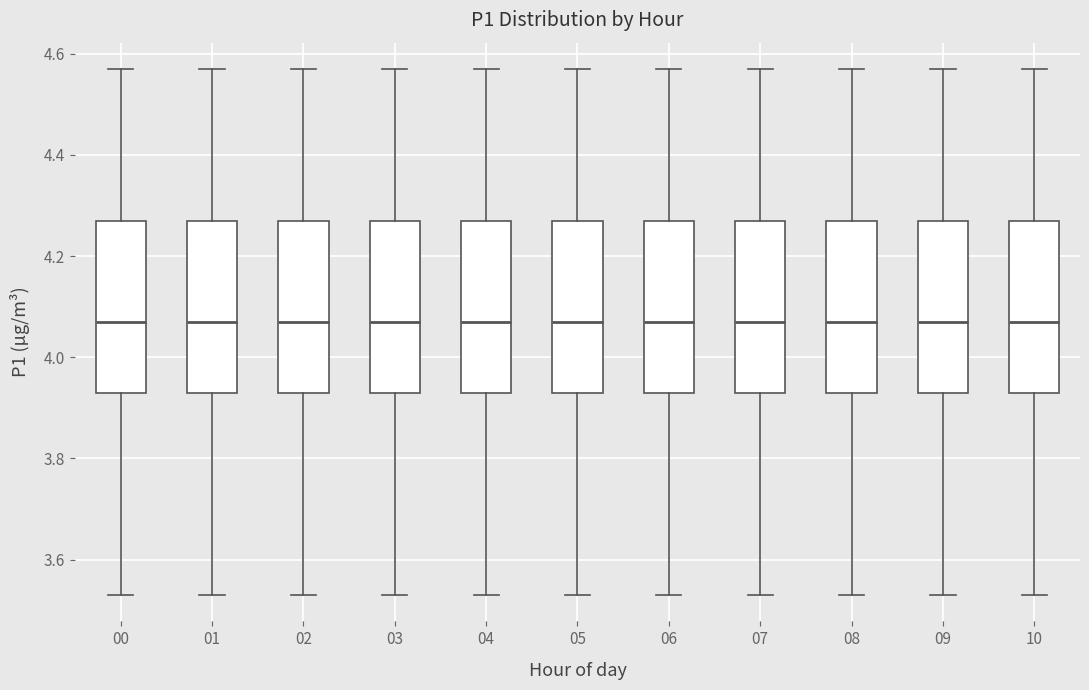

Reading left to right, read every box against the y-axis: the position of its median line, the range the box covers, and the ends of its whiskers. The values are not printed on the chart, so give them approximately, as read against the axis.

00: median 4.08, box 3.94 to 4.28, whiskers 3.54 to 4.58
01: median 4.08, box 3.94 to 4.28, whiskers 3.54 to 4.58
02: median 4.08, box 3.94 to 4.28, whiskers 3.54 to 4.58
03: median 4.08, box 3.94 to 4.28, whiskers 3.54 to 4.58
04: median 4.08, box 3.94 to 4.28, whiskers 3.54 to 4.58
05: median 4.08, box 3.94 to 4.28, whiskers 3.54 to 4.58
06: median 4.08, box 3.94 to 4.28, whiskers 3.54 to 4.58
07: median 4.08, box 3.94 to 4.28, whiskers 3.54 to 4.58
08: median 4.08, box 3.94 to 4.28, whiskers 3.54 to 4.58
09: median 4.08, box 3.94 to 4.28, whiskers 3.54 to 4.58
10: median 4.08, box 3.94 to 4.28, whiskers 3.54 to 4.58